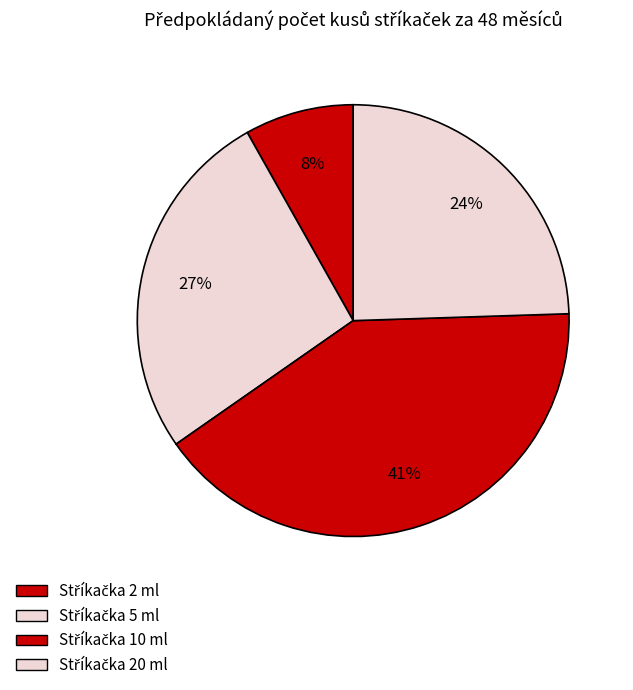

Count the number of slices in the pie.

4